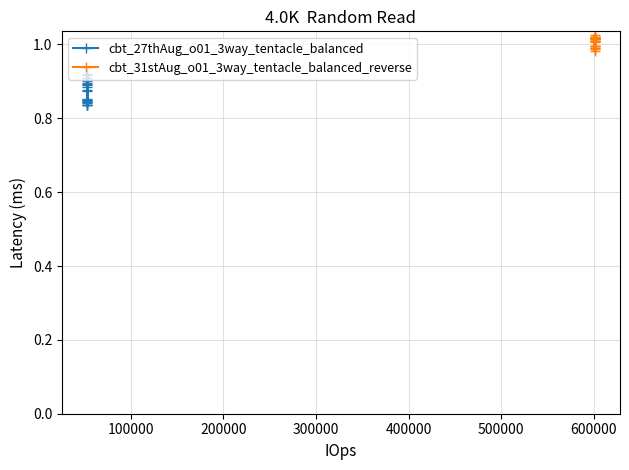

True or false: cbt_31stAug_o01_3way_tentacle_balanced_reverse and cbt_27thAug_o01_3way_tentacle_balanced cross at least once.

False